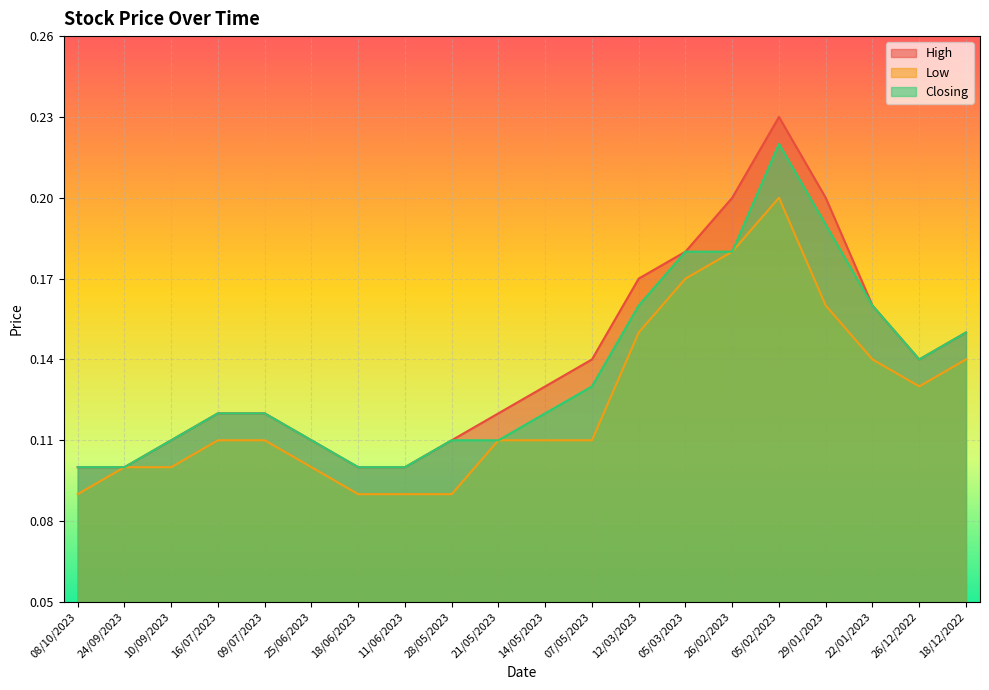

What is the value of the High point at the 12th from the left?

0.1